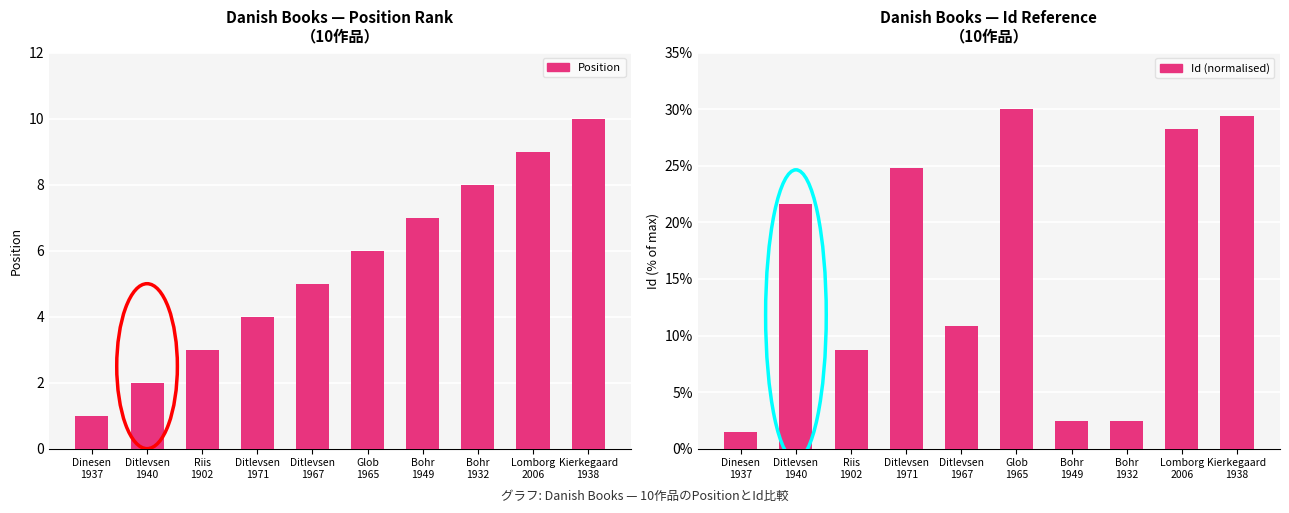

At how many categories does at least one series exceed 4?

9